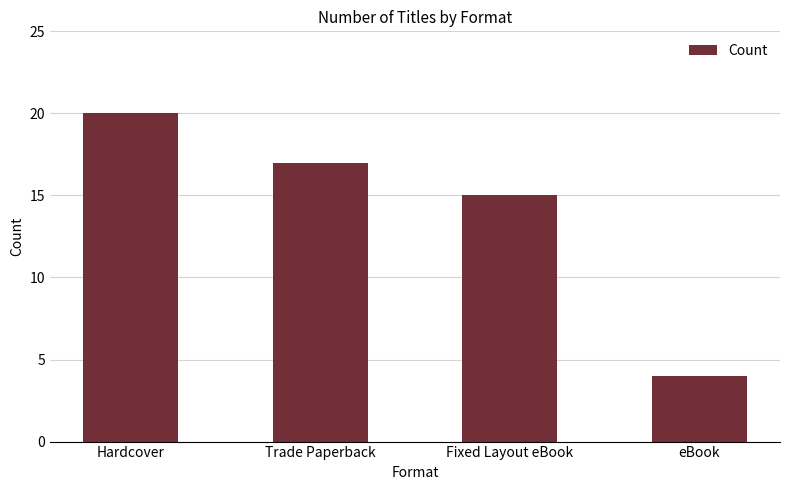

What is the value of the 1st bar from the left?

20